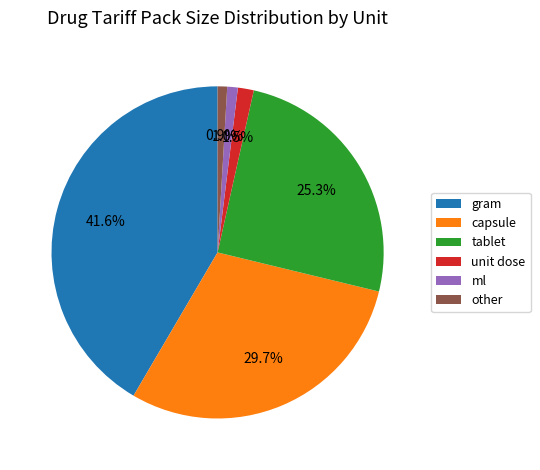

To the nearest percent, what is the difference between the largest and smallest slice percentages?

41%